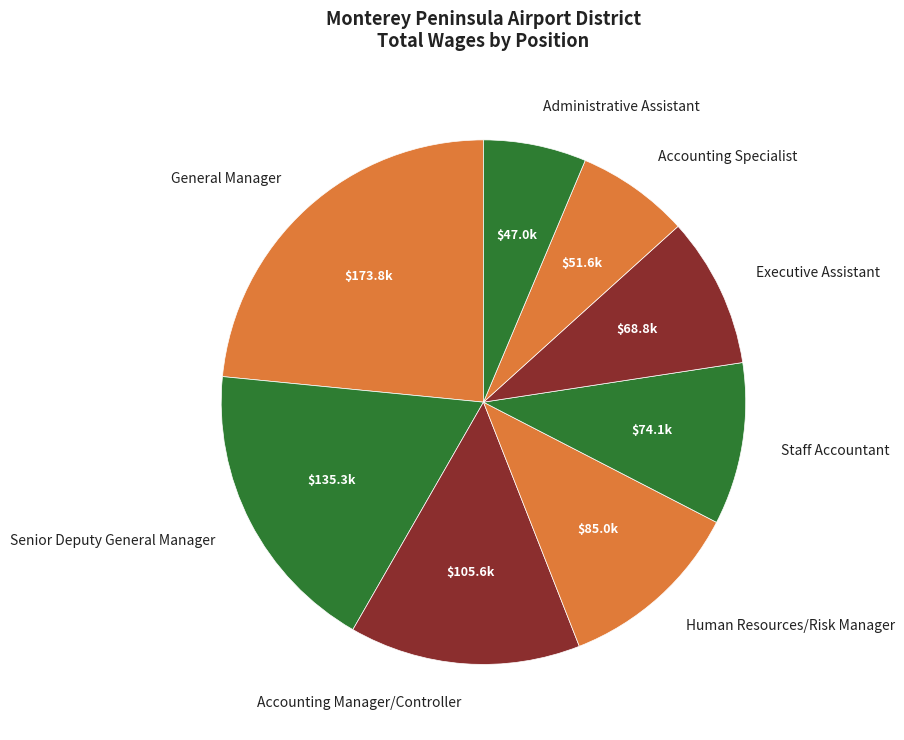

Do Senior Deputy General Manager and General Manager together represent more than half of the pie?

No